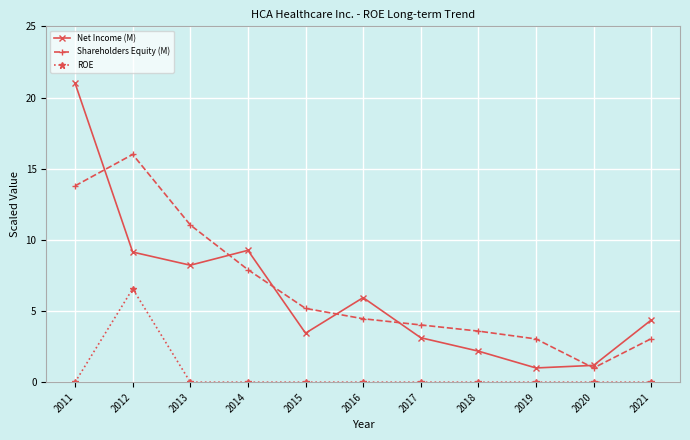

True or false: ROE and Shareholders Equity (M) cross at least once.

False